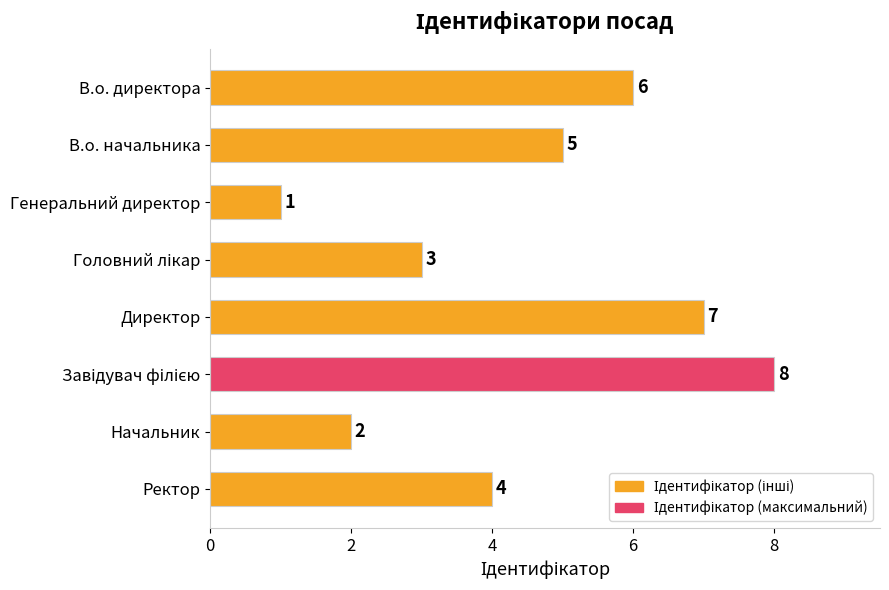

Count the values in the range 3 to 7.

5